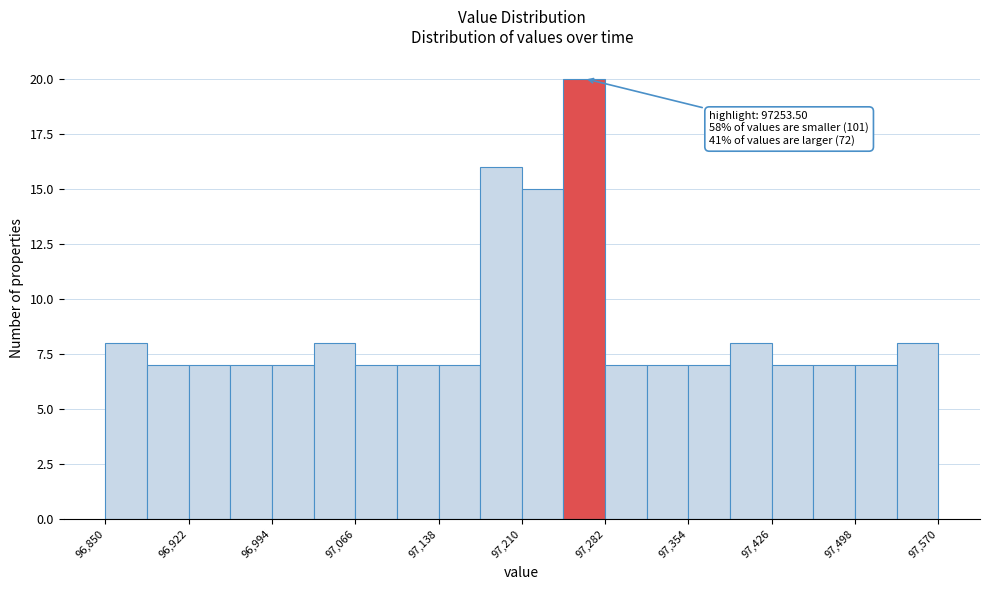

Read against the x-axis, roughly where is the centre of the tallest bar?

97260